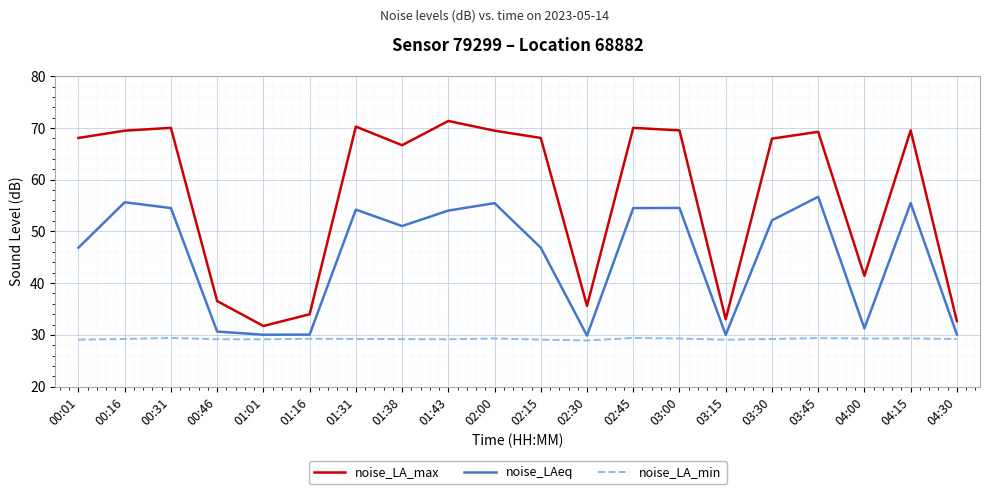

Is this an area chart (filled region under the line)?

No